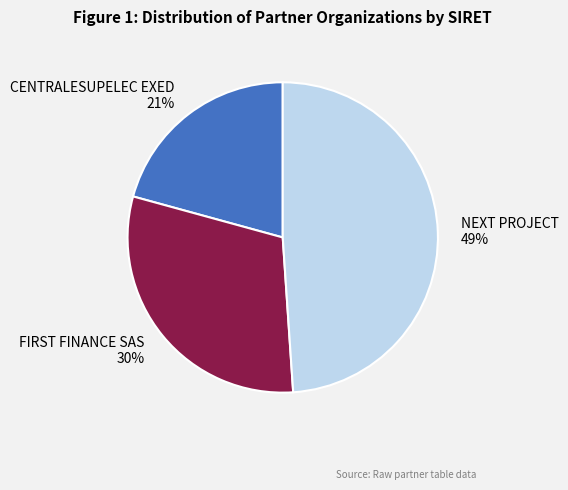

Which slice is the smallest?

CENTRALESUPELEC EXED